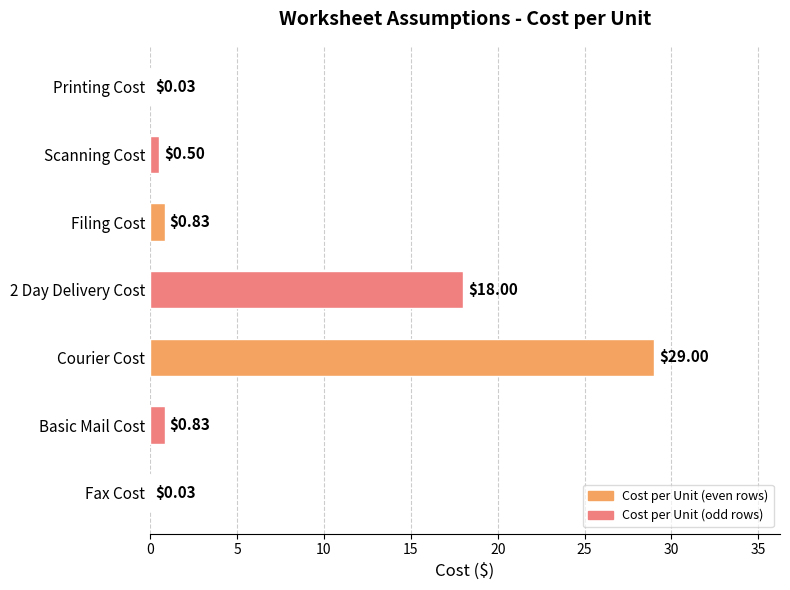

What is the sum of all values?

49.2